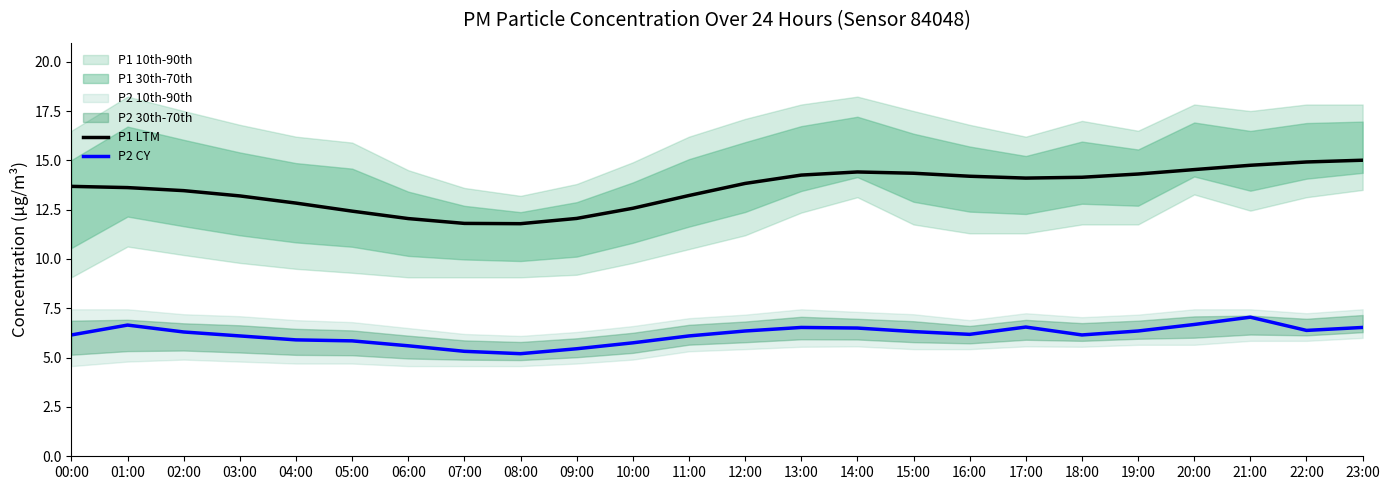

True or false: P1 LTM and P2 CY cross at least once.

False